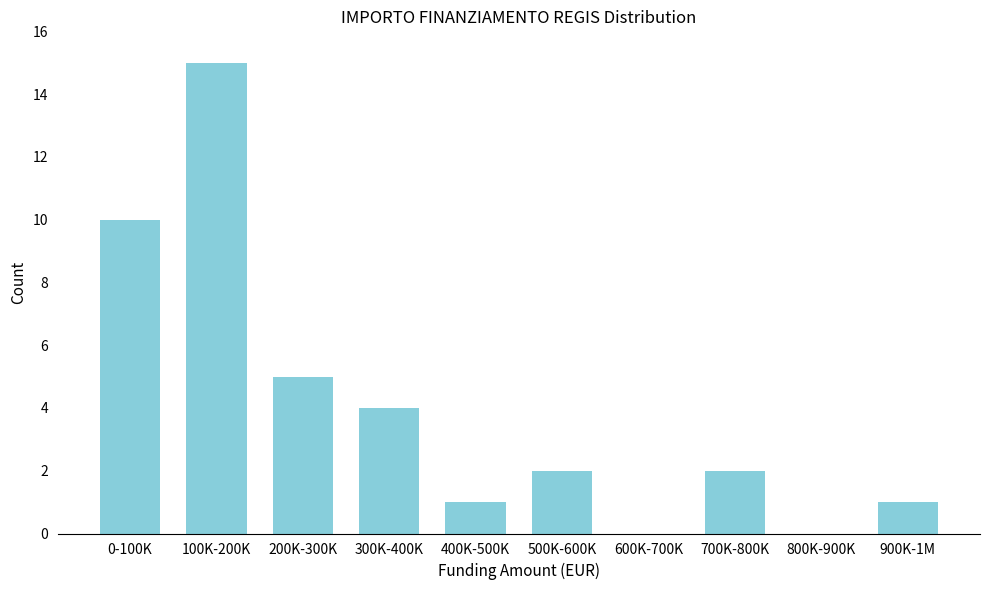

Reading right to left, what are all the values shown in this chart?

900K-1M=1	800K-900K=0	700K-800K=2	600K-700K=0	500K-600K=2	400K-500K=1	300K-400K=4	200K-300K=5	100K-200K=15	0-100K=10